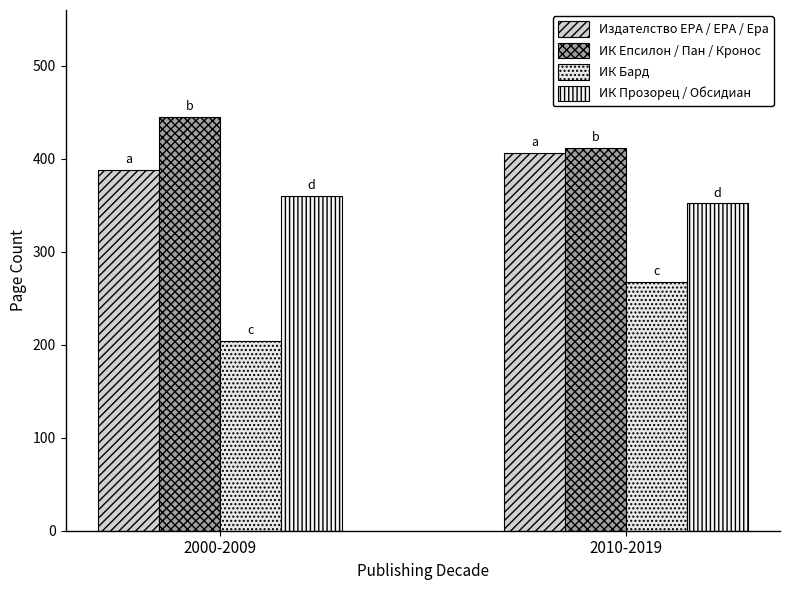

How many bars are there in each group?

4